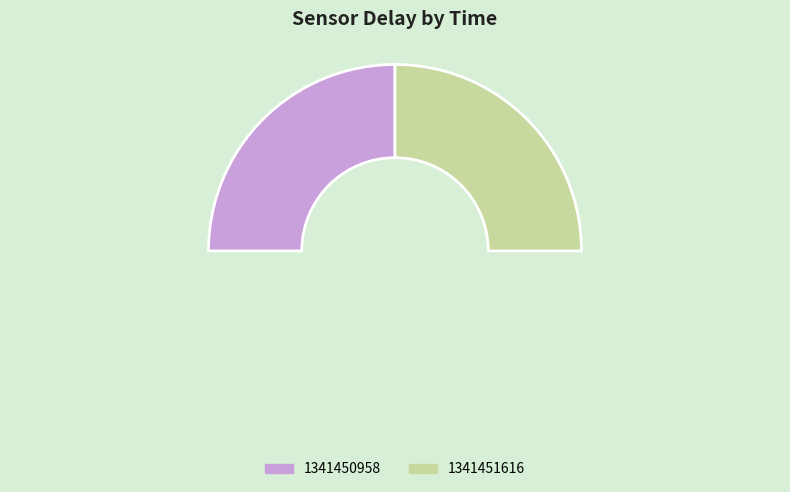

To the nearest percent, what percentage of the pie is 1341451616?

50%